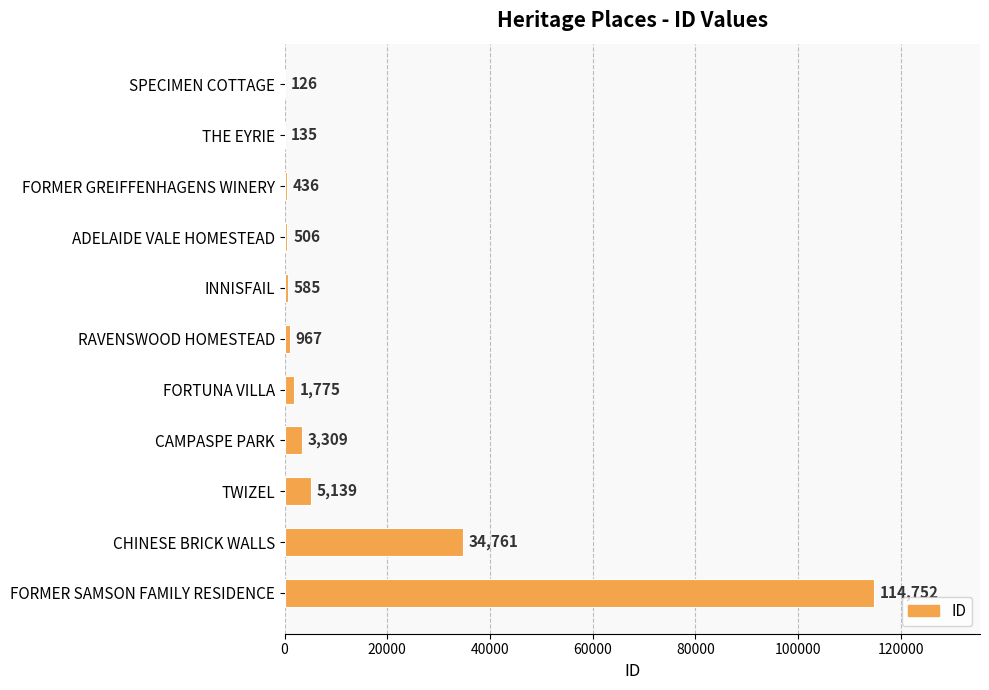

At which category does the chart reach its peak across all series?

FORMER SAMSON FAMILY RESIDENCE